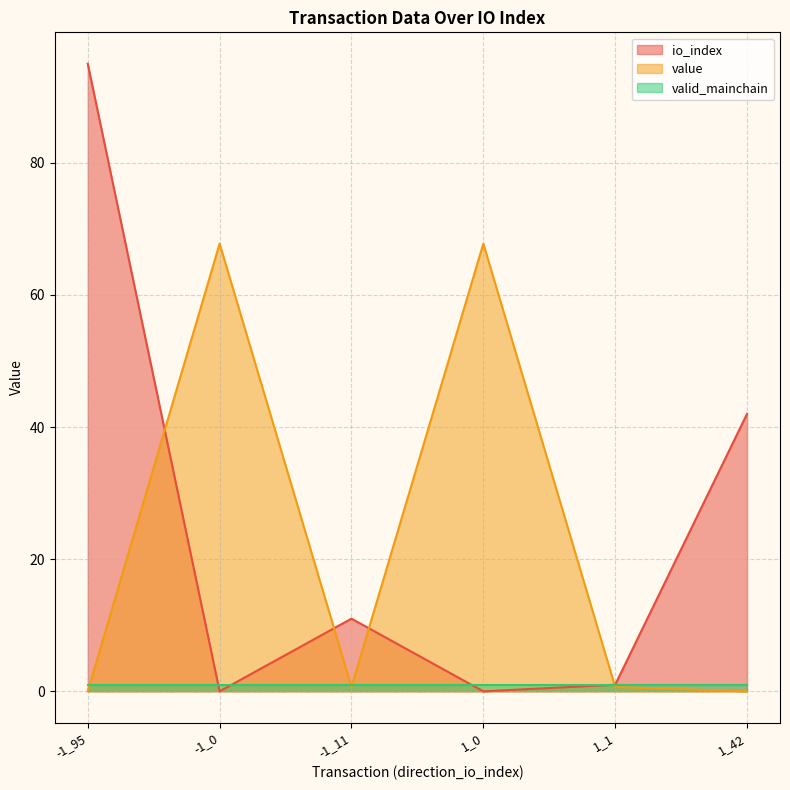

In value, how many points are lower than both neighbors (excluding endpoints)?

1